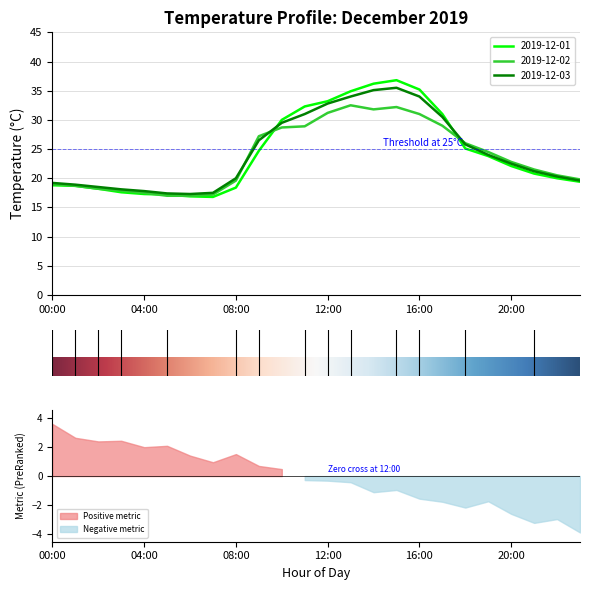

Reading right to left, extract all data points from this chart.

2019-12-01: 23:00=19.4	22:00=20.0	21:00=20.8	20:00=22.1	19:00=23.8	18:00=25.1	17:00=31.0	16:00=35.2	15:00=36.8	14:00=36.2	13:00=34.9	12:00=33.2	11:00=32.3	10:00=30.0	09:00=24.7	08:00=18.4	07:00=16.8	06:00=16.9	05:00=17.2	04:00=17.3	03:00=17.6	02:00=18.2	01:00=18.7	00:00=18.8
2019-12-02: 23:00=19.8	22:00=20.5	21:00=21.5	20:00=22.8	19:00=24.5	18:00=26.0	17:00=29.0	16:00=31.0	15:00=32.2	14:00=31.8	13:00=32.5	12:00=31.2	11:00=28.9	10:00=28.7	09:00=27.2	08:00=19.6	07:00=17.2	06:00=17.0	05:00=17.0	04:00=17.5	03:00=17.9	02:00=18.2	01:00=18.7	00:00=19.0
2019-12-03: 23:00=19.6	22:00=20.3	21:00=21.2	20:00=22.5	19:00=24.0	18:00=25.8	17:00=30.5	16:00=34.0	15:00=35.5	14:00=35.1	13:00=34.0	12:00=32.8	11:00=31.0	10:00=29.5	09:00=26.5	08:00=20.0	07:00=17.5	06:00=17.3	05:00=17.4	04:00=17.8	03:00=18.1	02:00=18.5	01:00=18.9	00:00=19.2